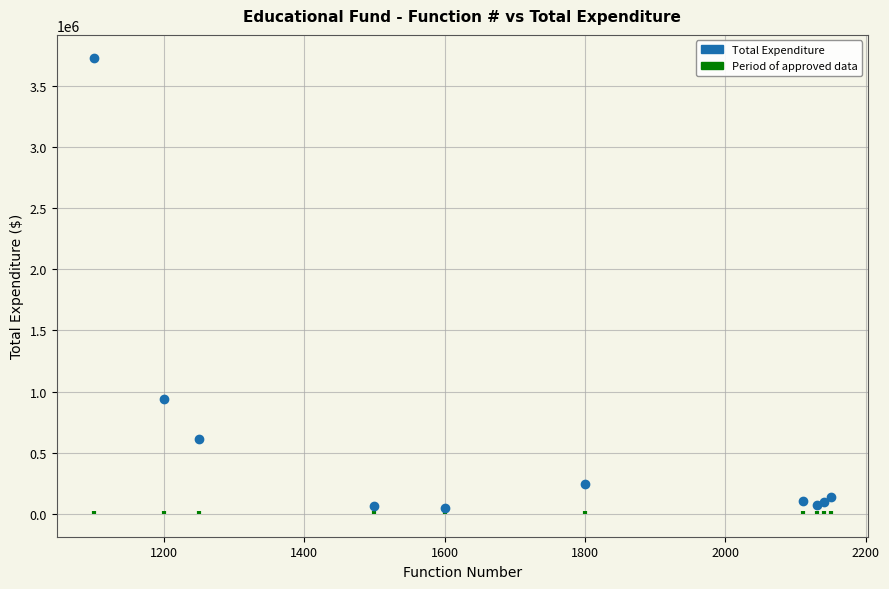

What Y value in the scatter plot is closest to 1887849?

941300